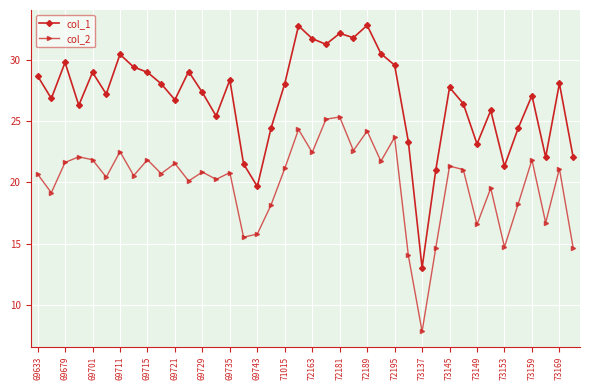

What is the value of the col_2 point at the 17th from the left?

15.8